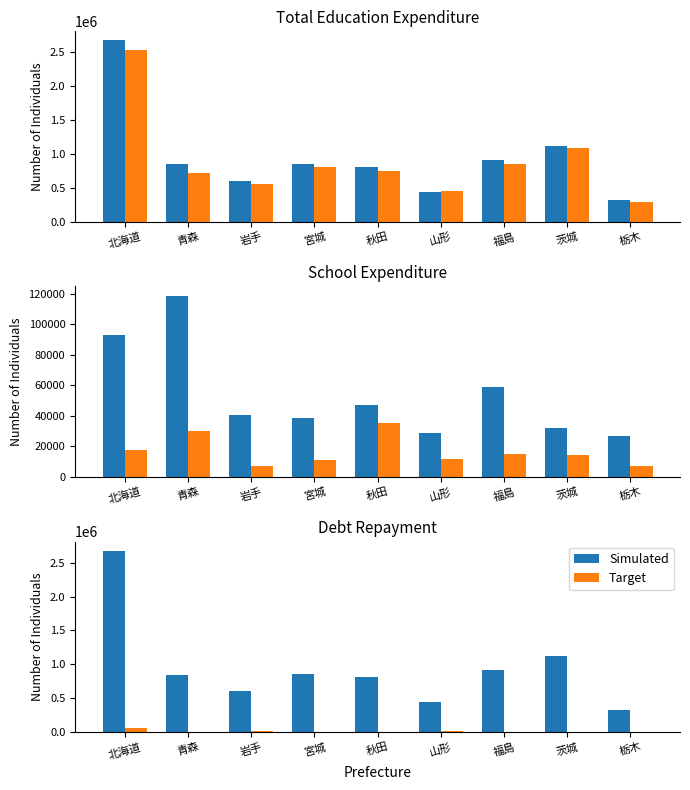

Is it true that Target equals 8868 at 宮城?

False